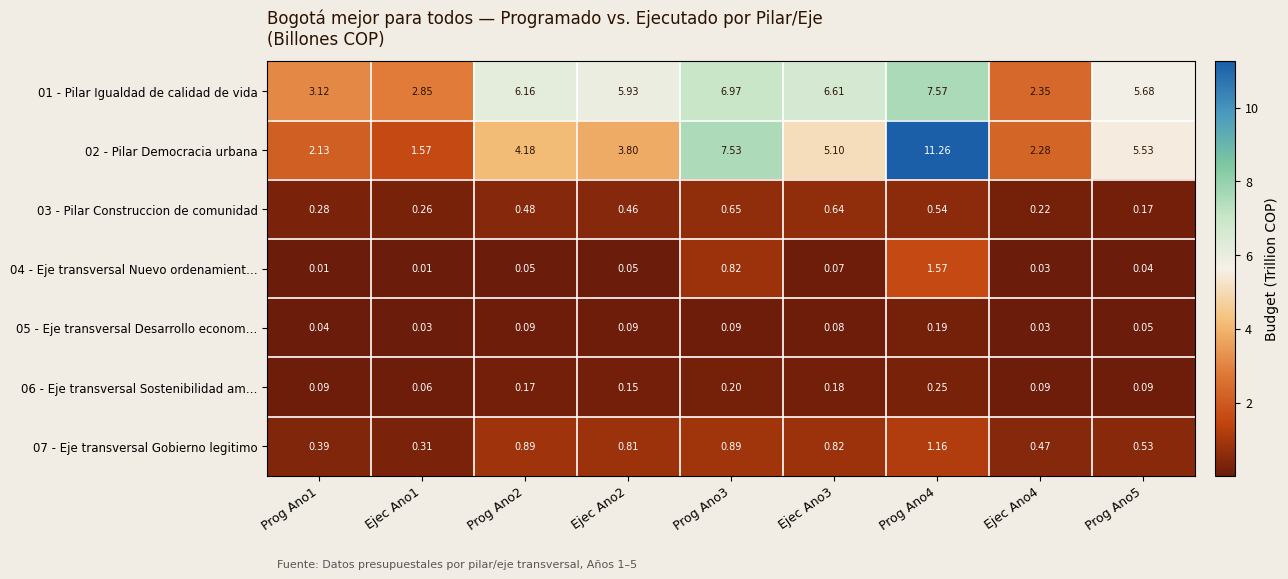

Is the value of 02 - Pilar Democracia urbana at Ejec Ano3 greater than the value of 03 - Pilar Construccion de comunidad at Ejec Ano1?

Yes